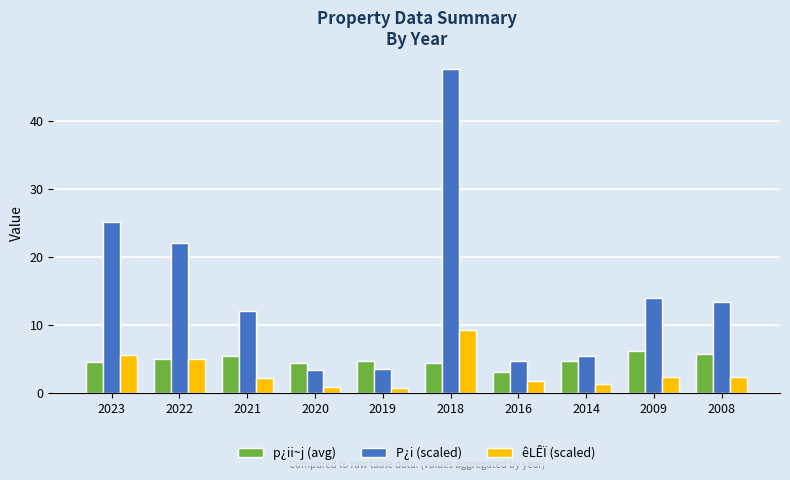

Is the value of p¿ii~j (avg) at 2023 greater than the value of P¿i (scaled) at 2023?

No